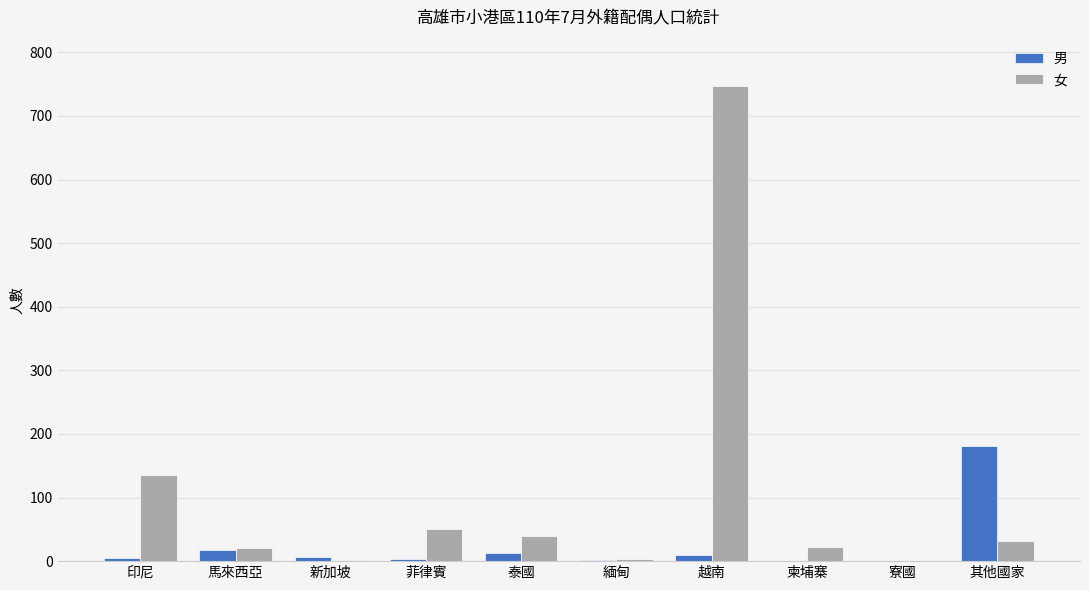

Where is 女 nearest to the value 374?

印尼